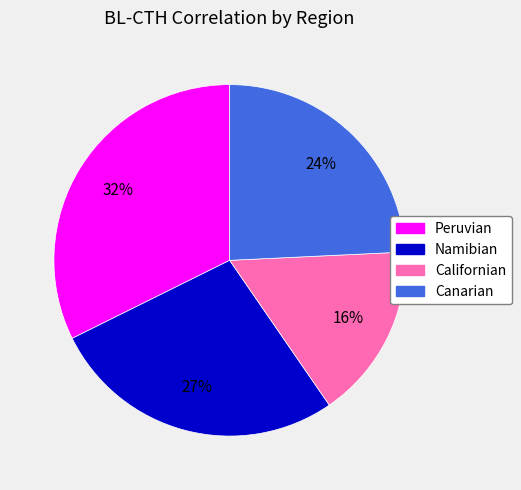

The Peruvian slice represents 32% of the pie. True or false?

True